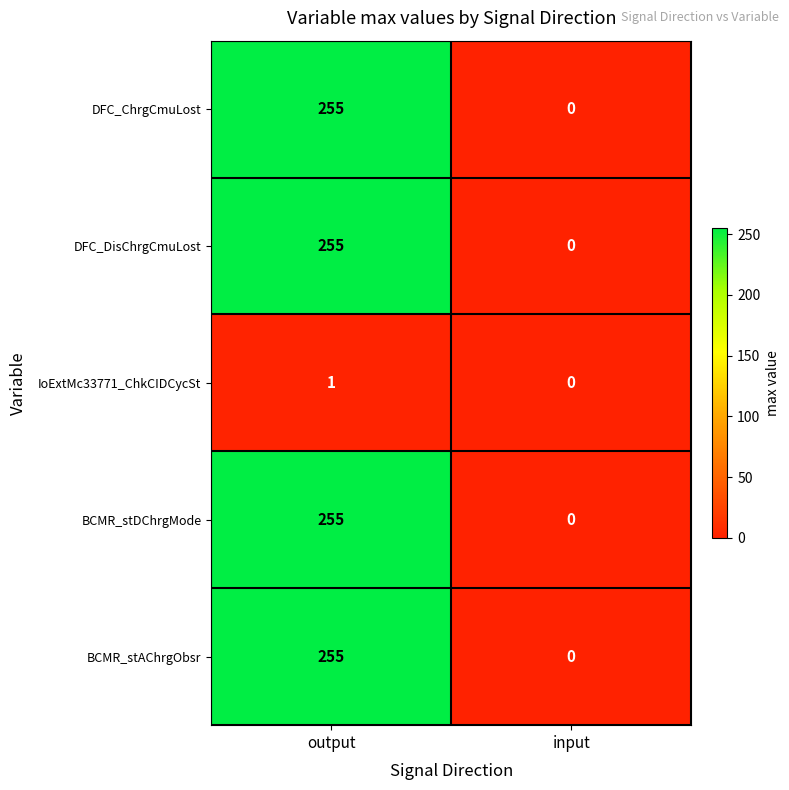

At which category is the sum across all series the highest?

output